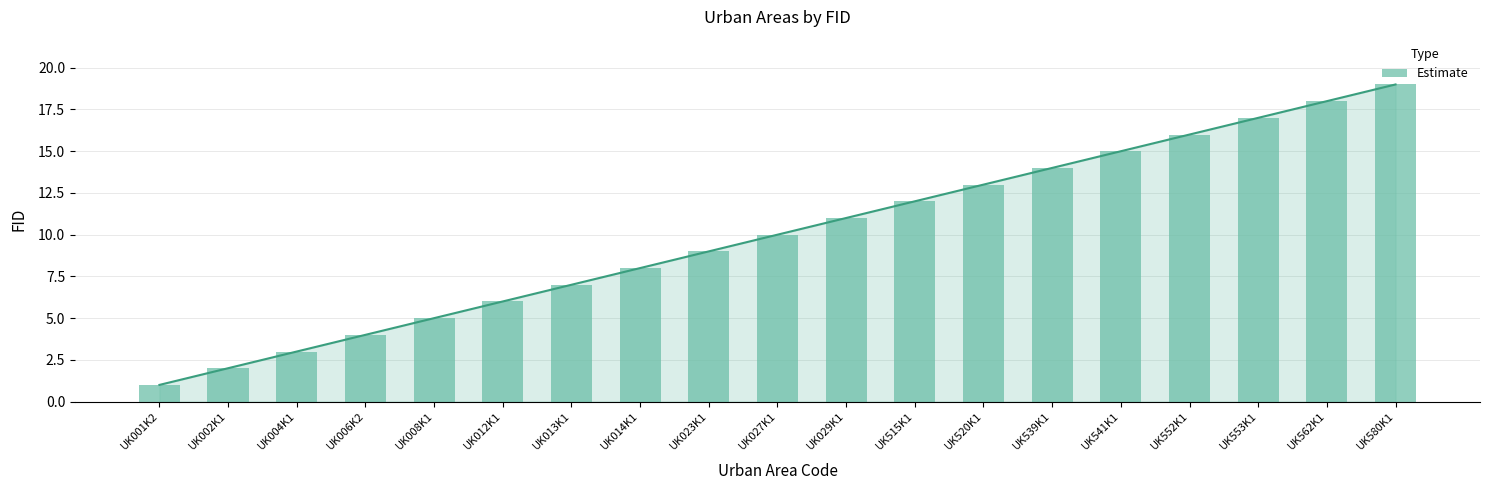

What is the label of the 19th bar from the left?

UK580K1